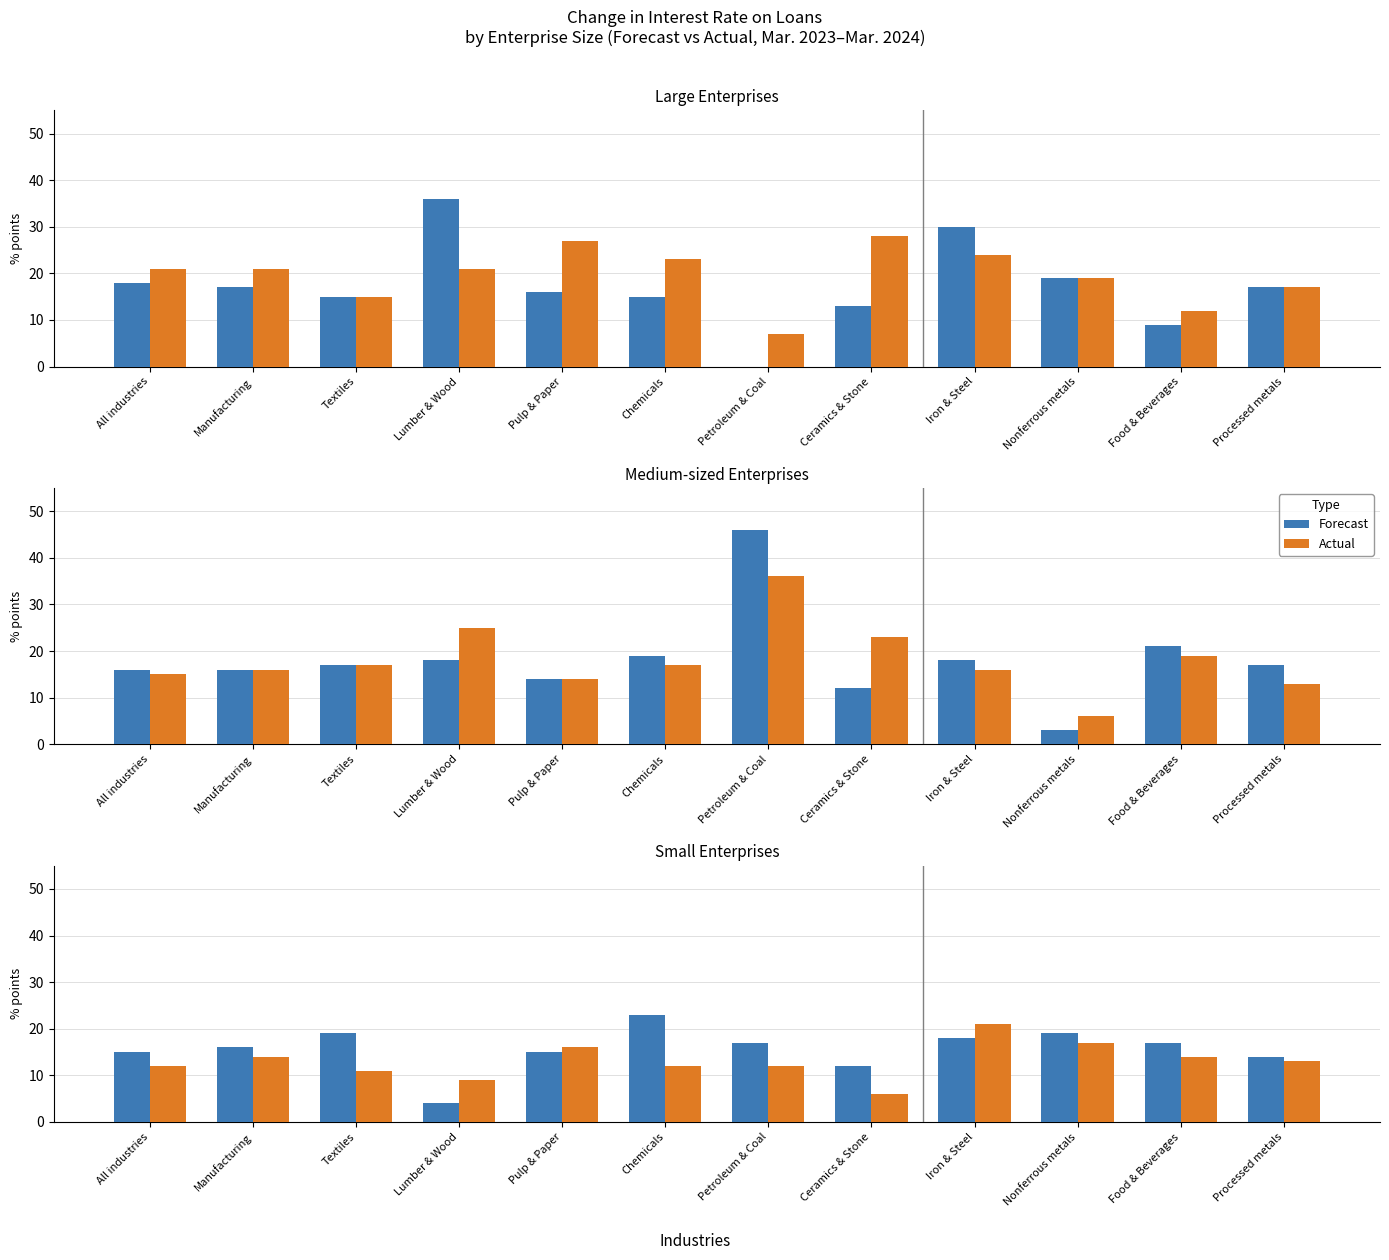

What is the difference between the second highest and minimum values in the Forecast series?

15